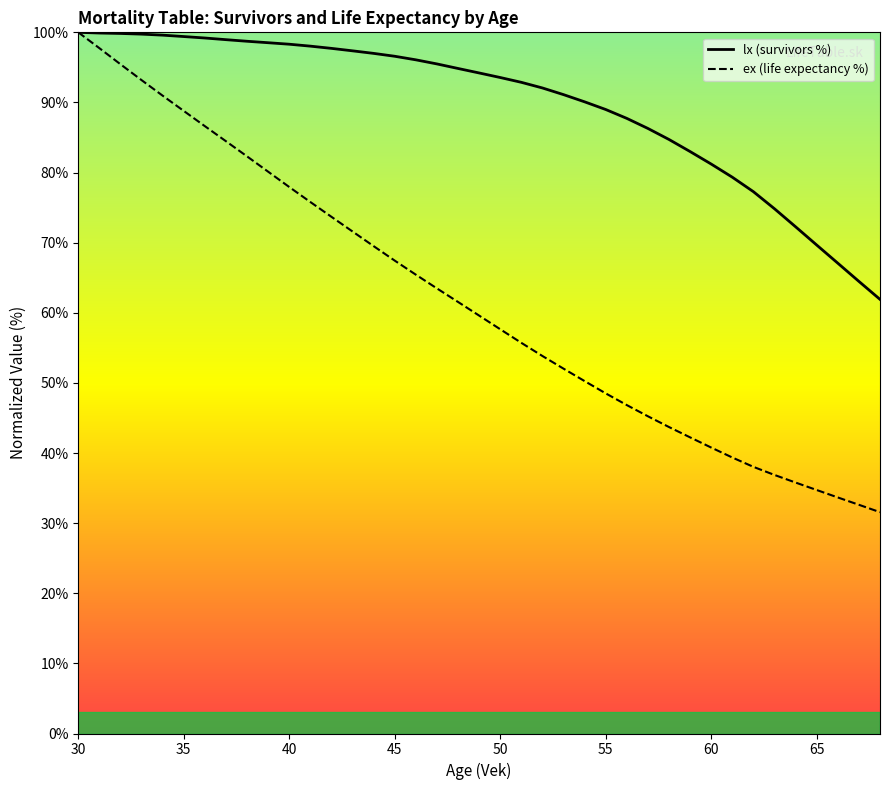

True or false: ex (life expectancy %) and lx (survivors %) intersect in this chart.

False